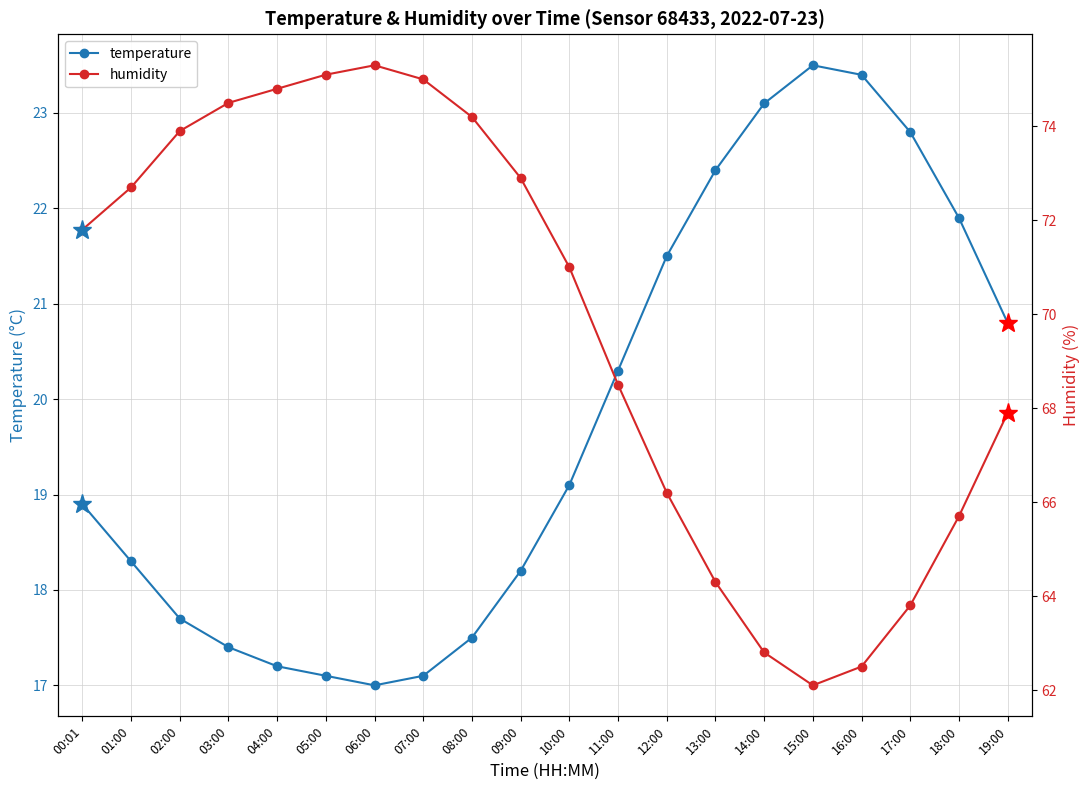

Reading left to right, what are all the values shown in this chart?

temperature: 00:01=18.9	01:00=18.3	02:00=17.7	03:00=17.4	04:00=17.2	05:00=17.1	06:00=17.0	07:00=17.1	08:00=17.5	09:00=18.2	10:00=19.1	11:00=20.3	12:00=21.5	13:00=22.4	14:00=23.1	15:00=23.5	16:00=23.4	17:00=22.8	18:00=21.9	19:00=20.8
humidity: 00:01=71.8	01:00=72.7	02:00=73.9	03:00=74.5	04:00=74.8	05:00=75.1	06:00=75.3	07:00=75.0	08:00=74.2	09:00=72.9	10:00=71.0	11:00=68.5	12:00=66.2	13:00=64.3	14:00=62.8	15:00=62.1	16:00=62.5	17:00=63.8	18:00=65.7	19:00=67.9